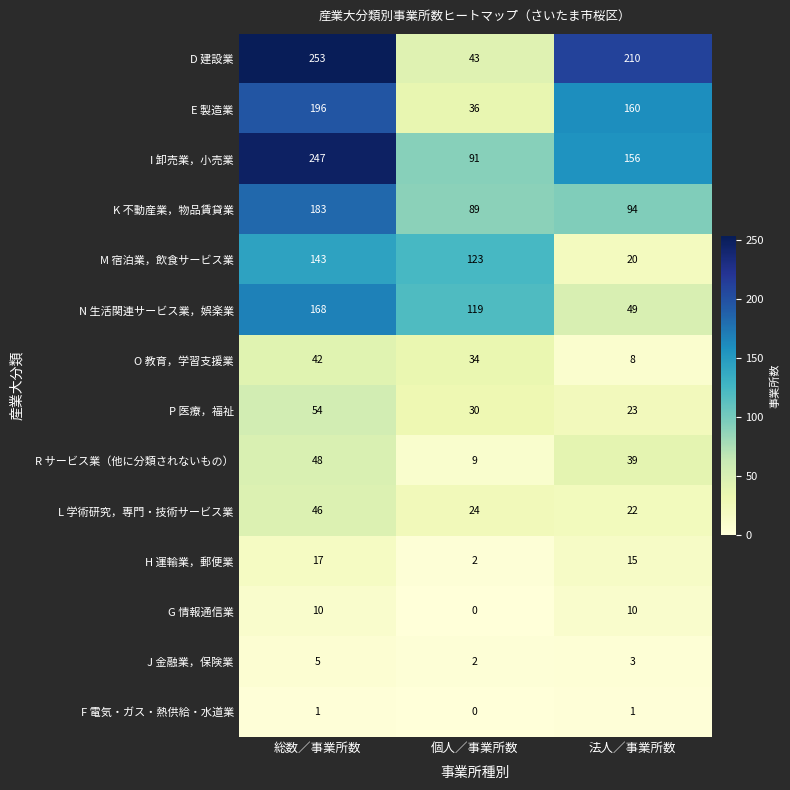

Is it true that I 卸売業，小売業 equals 156 at 法人／事業所数?

True